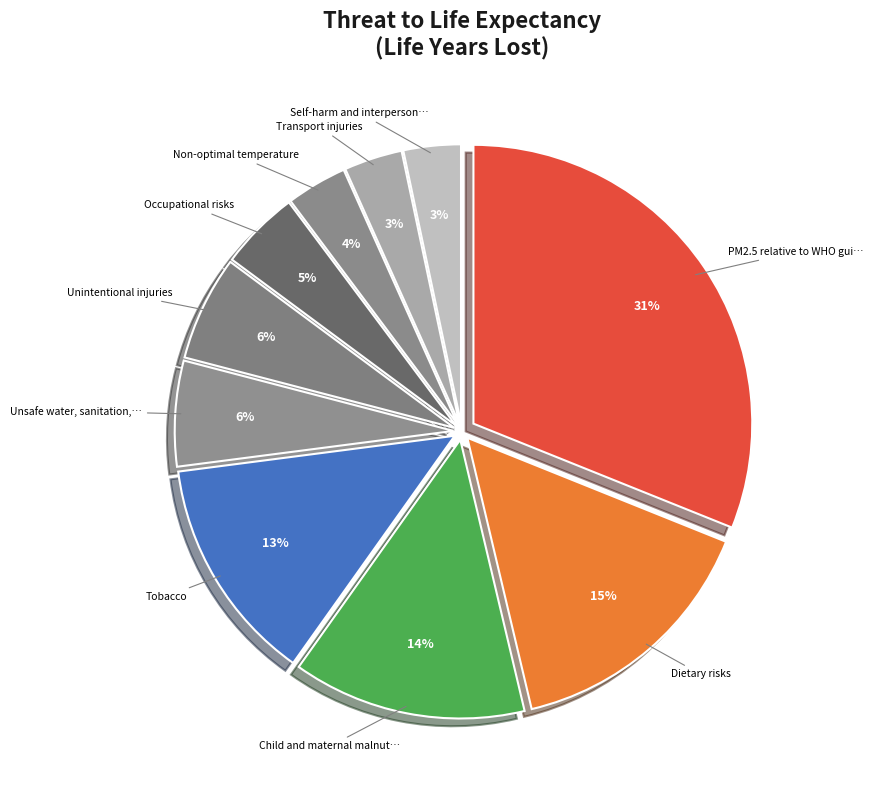

How many segments does this pie chart have?

10